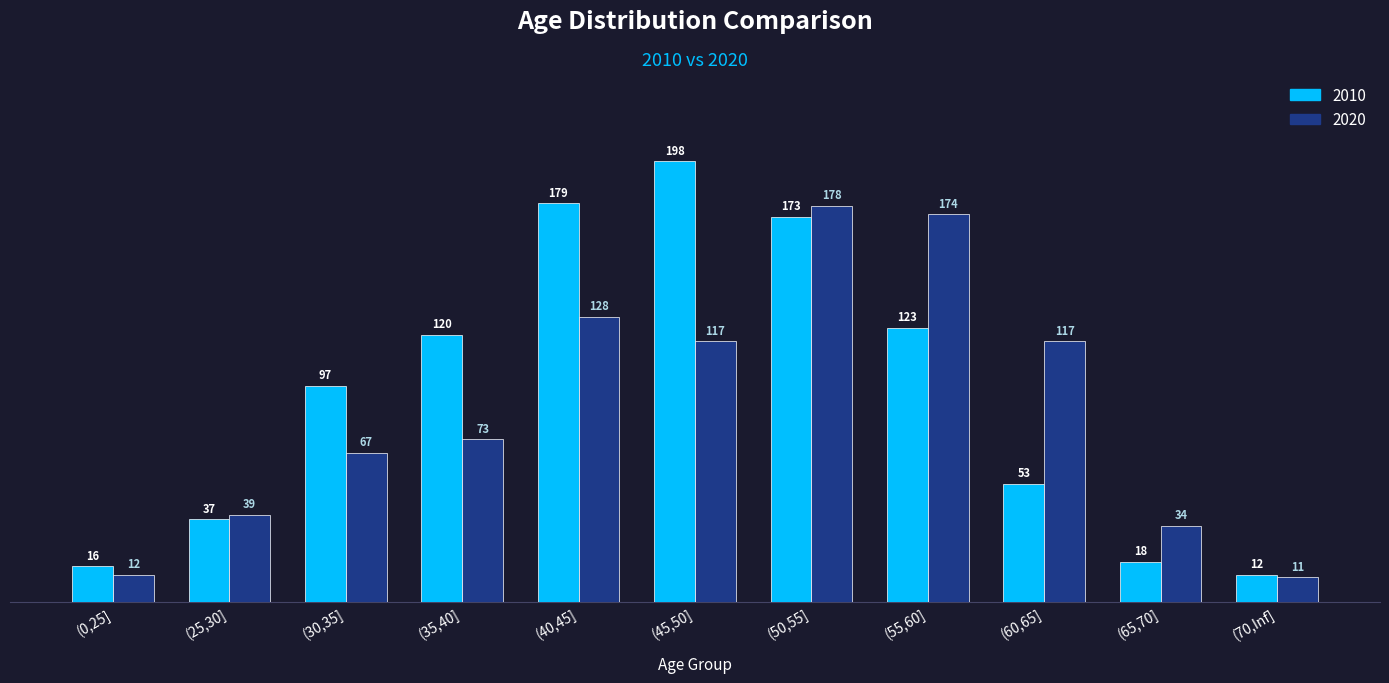

Does the chart contain any negative values?

No